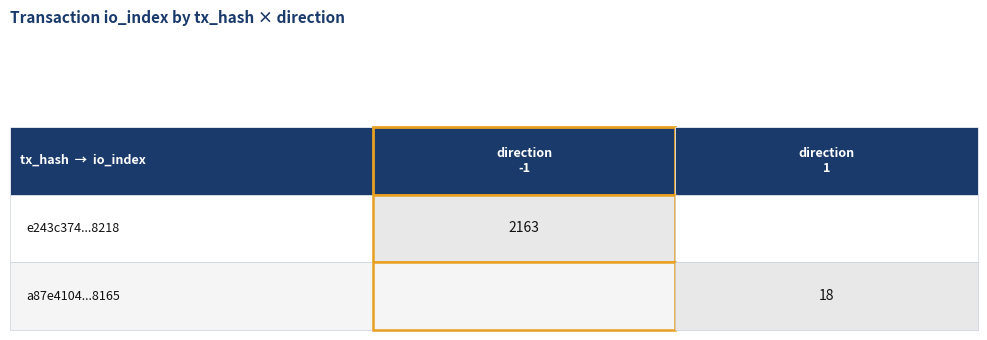

List the series in order of their peak value, lowest first.

a87e4104711e3b58cd8657d1fd8fa9c063e8165, e243c374f744b7f39cdccaa19567d04a4b32218